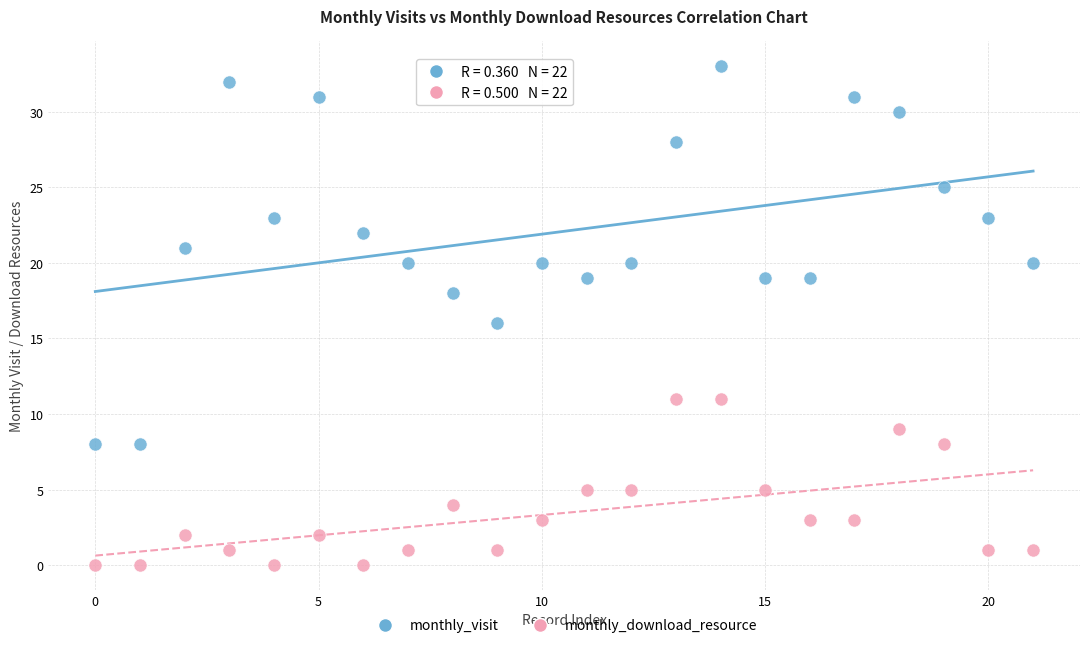

Across all data points, what is the range of Y values (max minus min)?

33